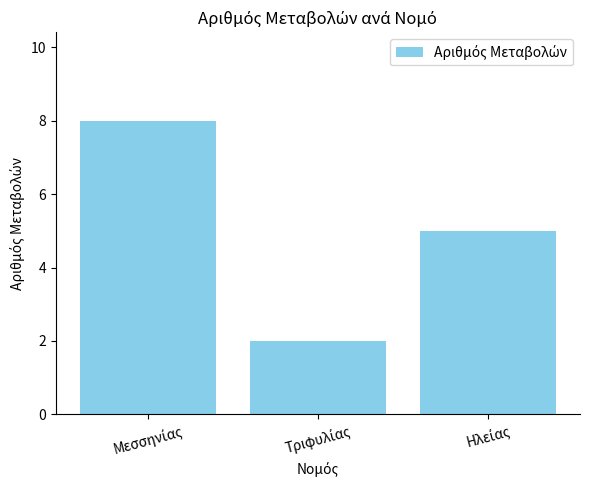

What is the value of the 3rd bar from the left?

5